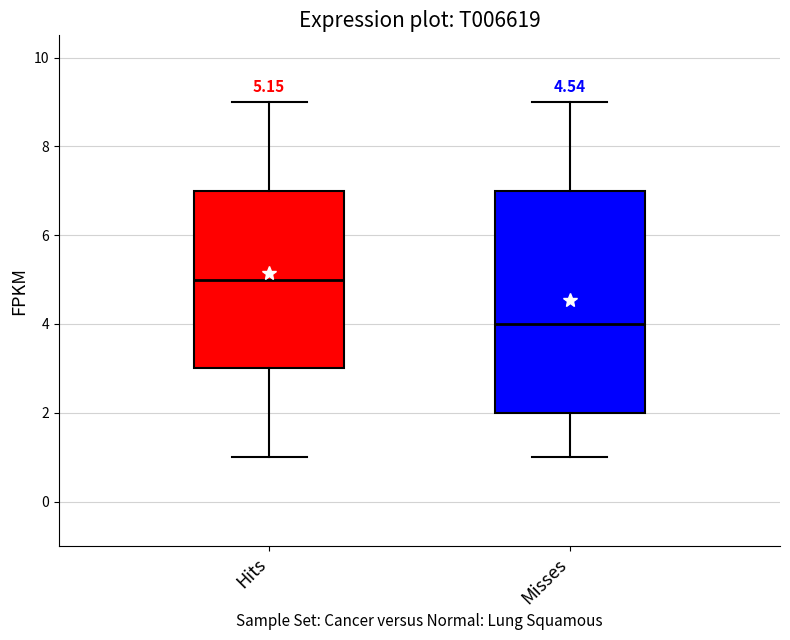

Which box's median line is the highest?

Hits